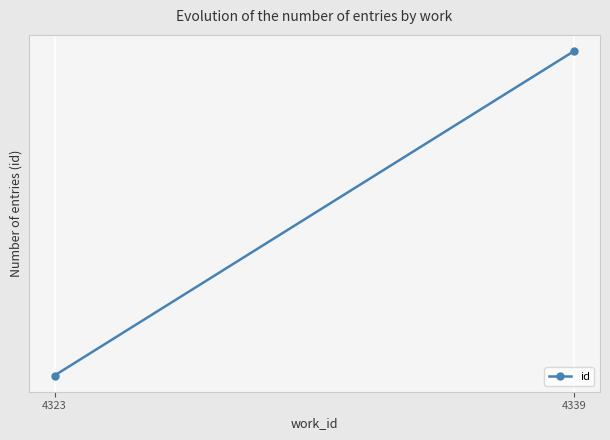

How many lines are shown in the chart?

1